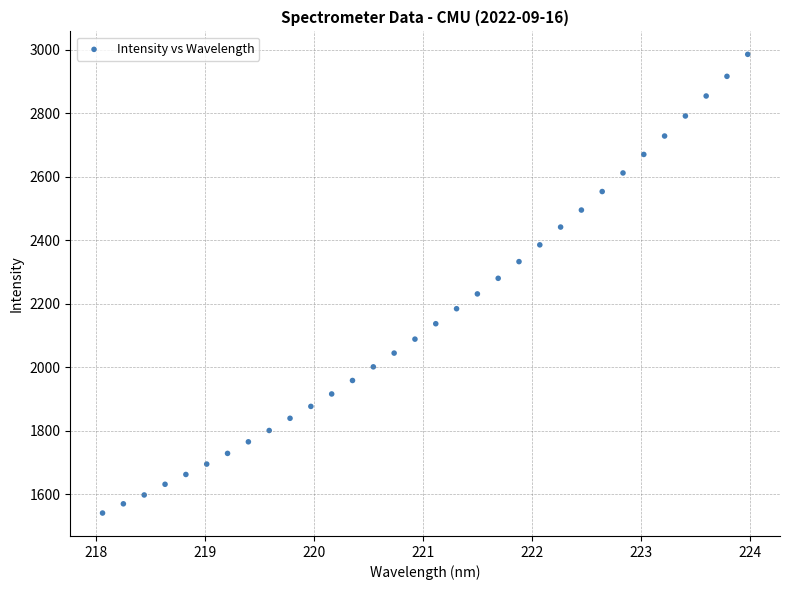

What is the range of Y values (max minus min)?

1444.8